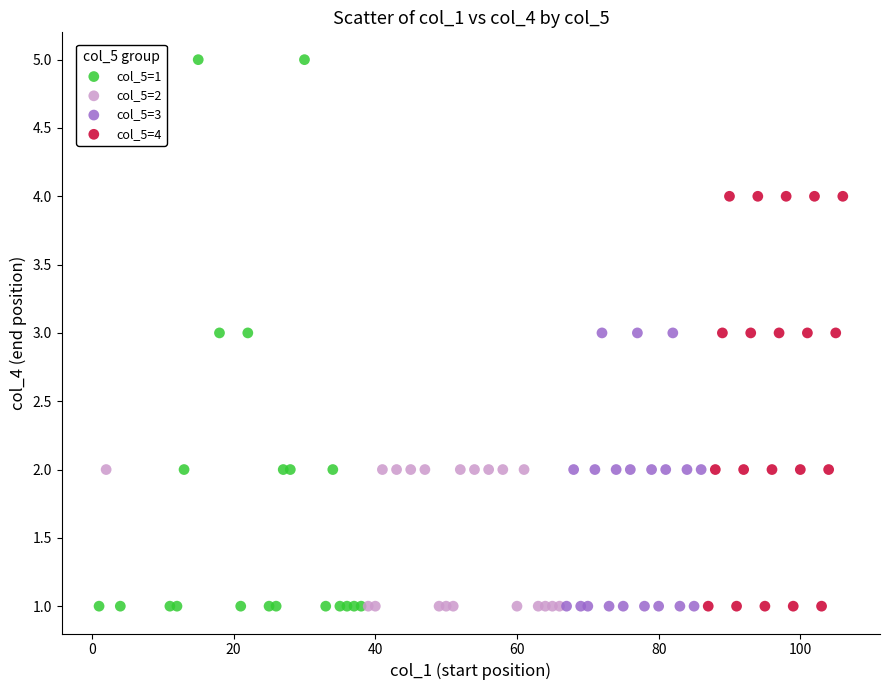

Which series reaches the maximum Y coordinate?

col_5=1